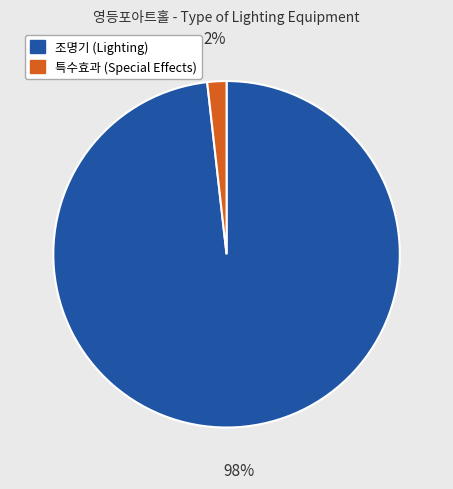

To the nearest percent, what portion does 조명기 (Lighting) represent?

98%